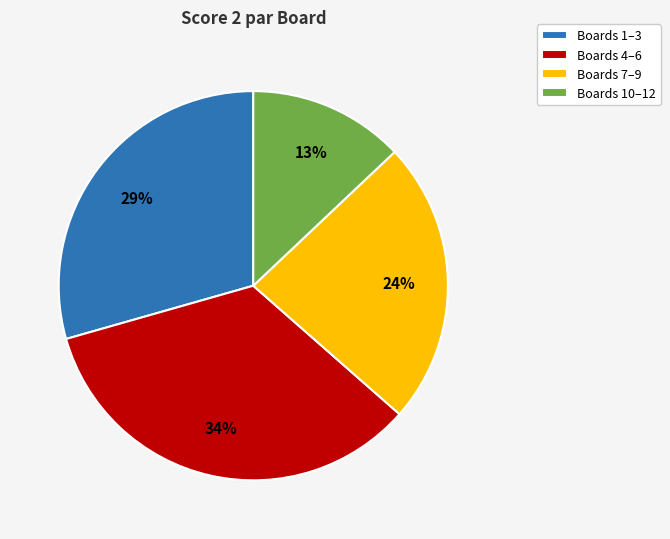

Is the sum of Boards 7–9 and Boards 1–3 greater than half?

Yes